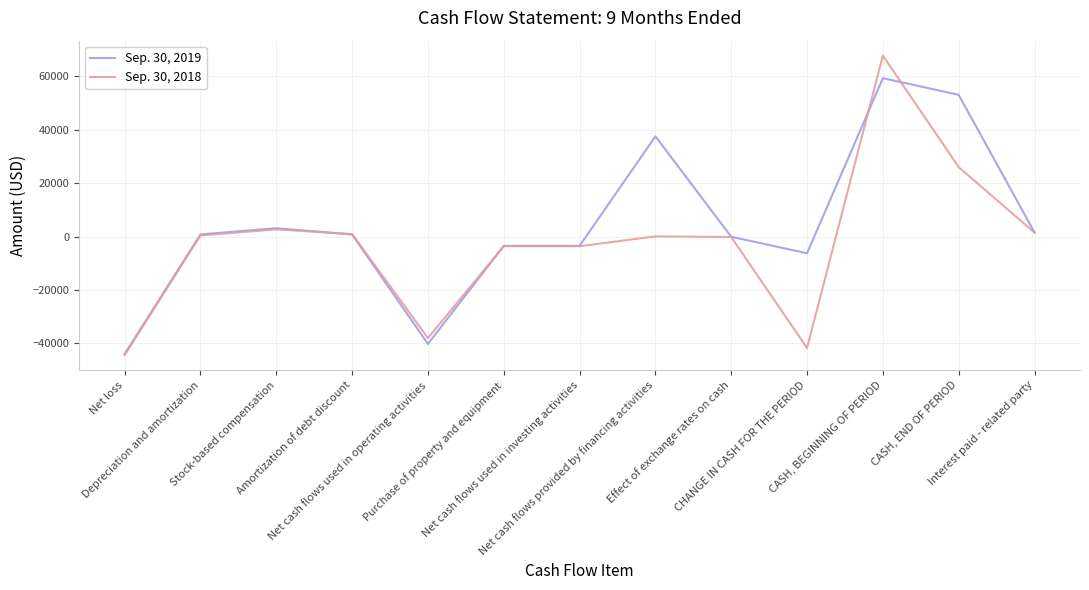

Is the value of Sep. 30, 2019 at Depreciation and amortization greater than the value of Sep. 30, 2018 at Net cash flows used in operating activities?

Yes